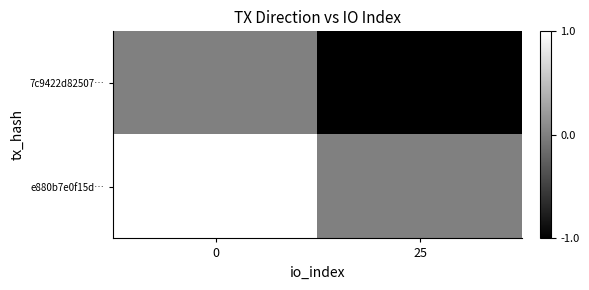

What is the total value across all series at 0?

1